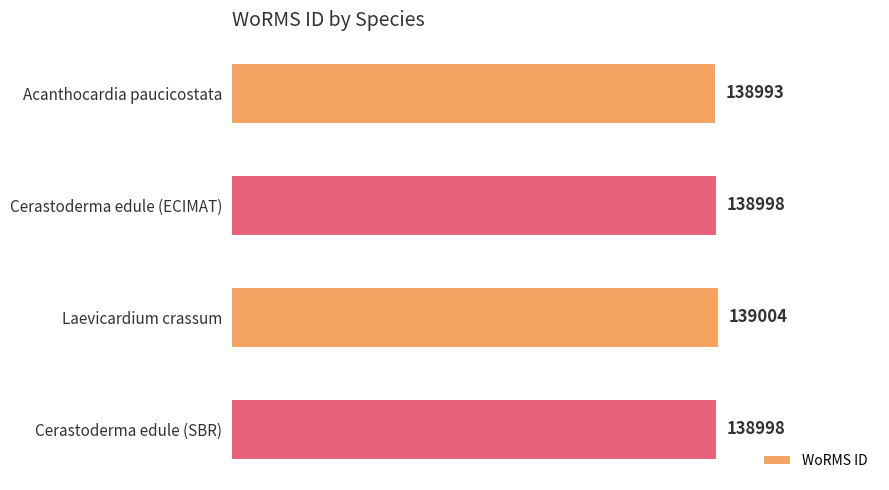

What is the ratio of the value at Cerastoderma edule (ECIMAT) to the value at Cerastoderma edule (SBR)?

1.0